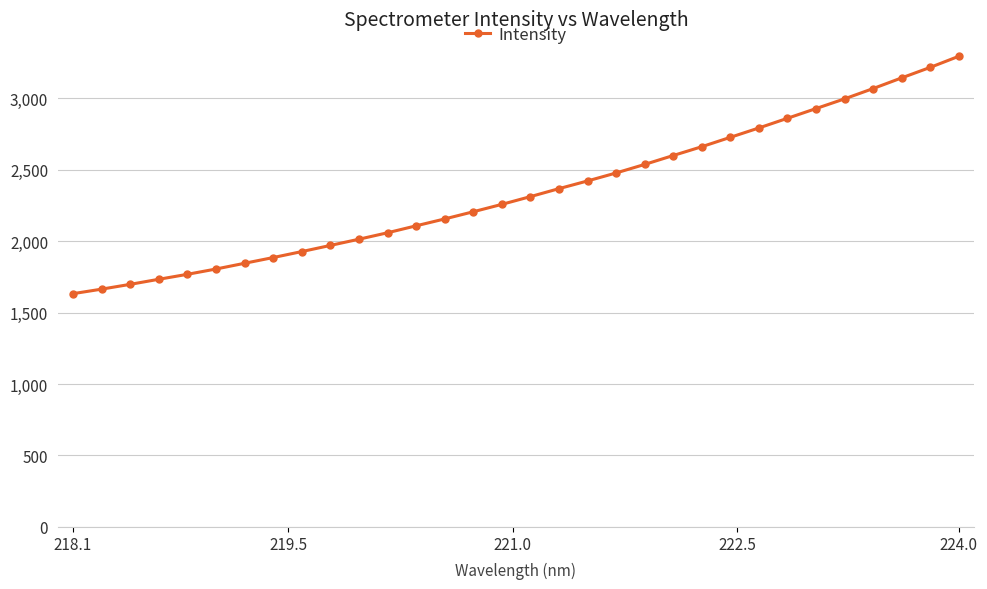

What is the difference between the maximum and second lowest values?

1631.2